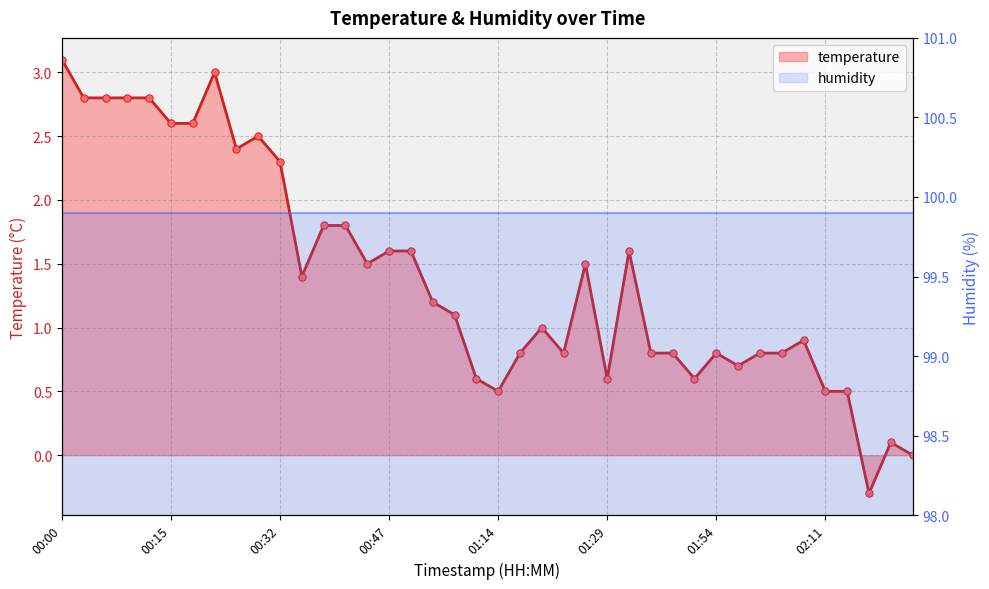

What is the change in value from 00:27 to 01:19?

-1.5